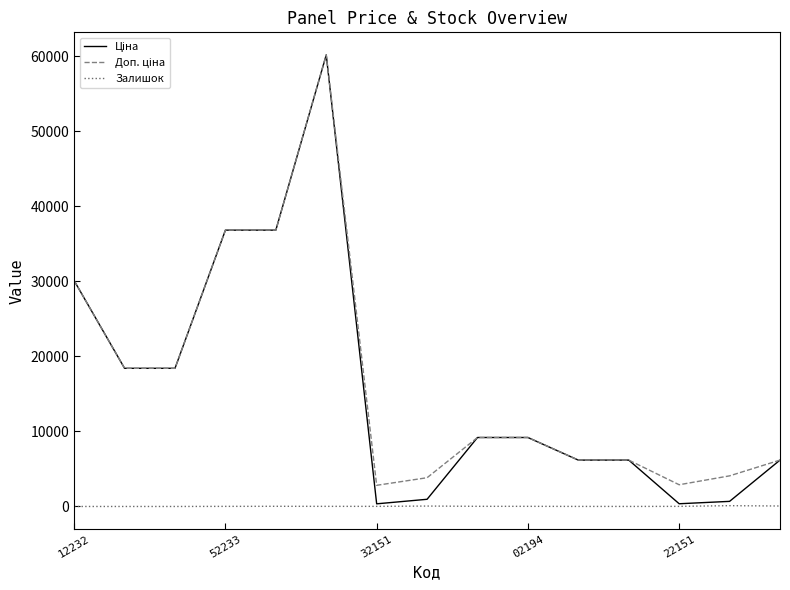

At which category is the sum across all series the highest?

5